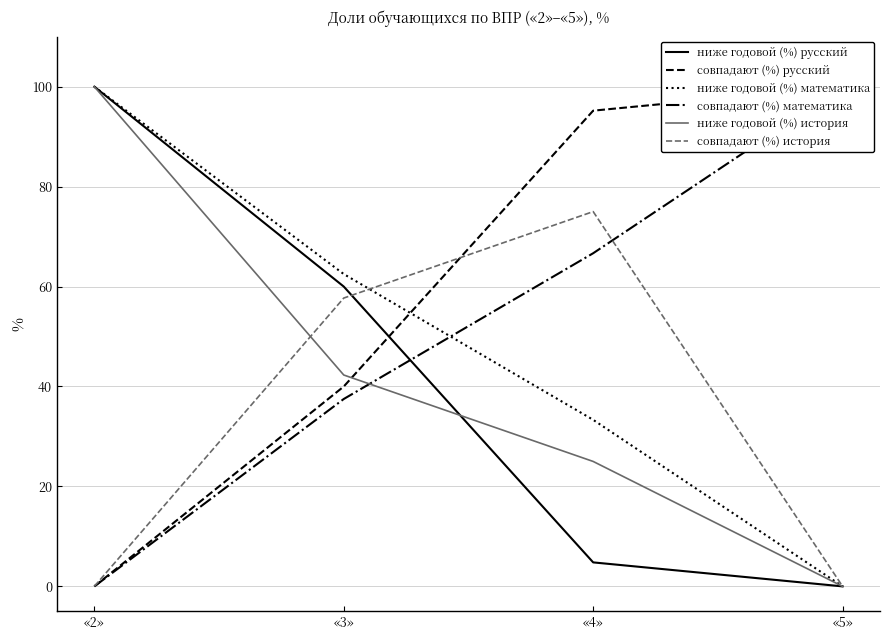

Is it true that ниже годовой (%) русский equals 4.8 at «4»?

True